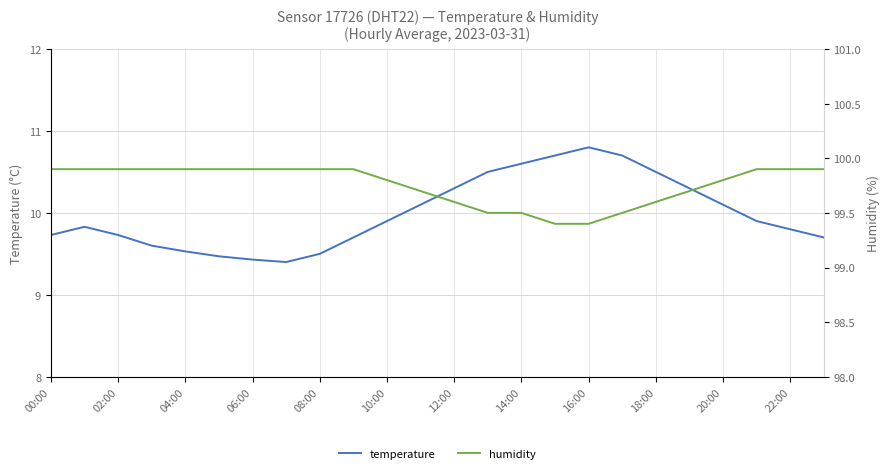

Which series has the widest spread of values?

temperature